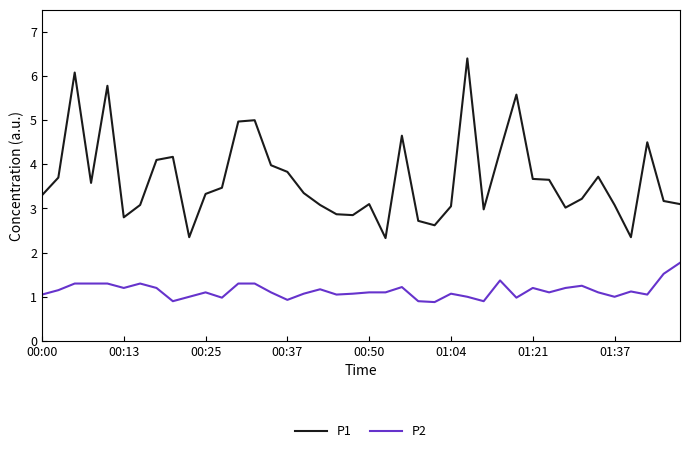

Does the chart have visible grid lines?

No